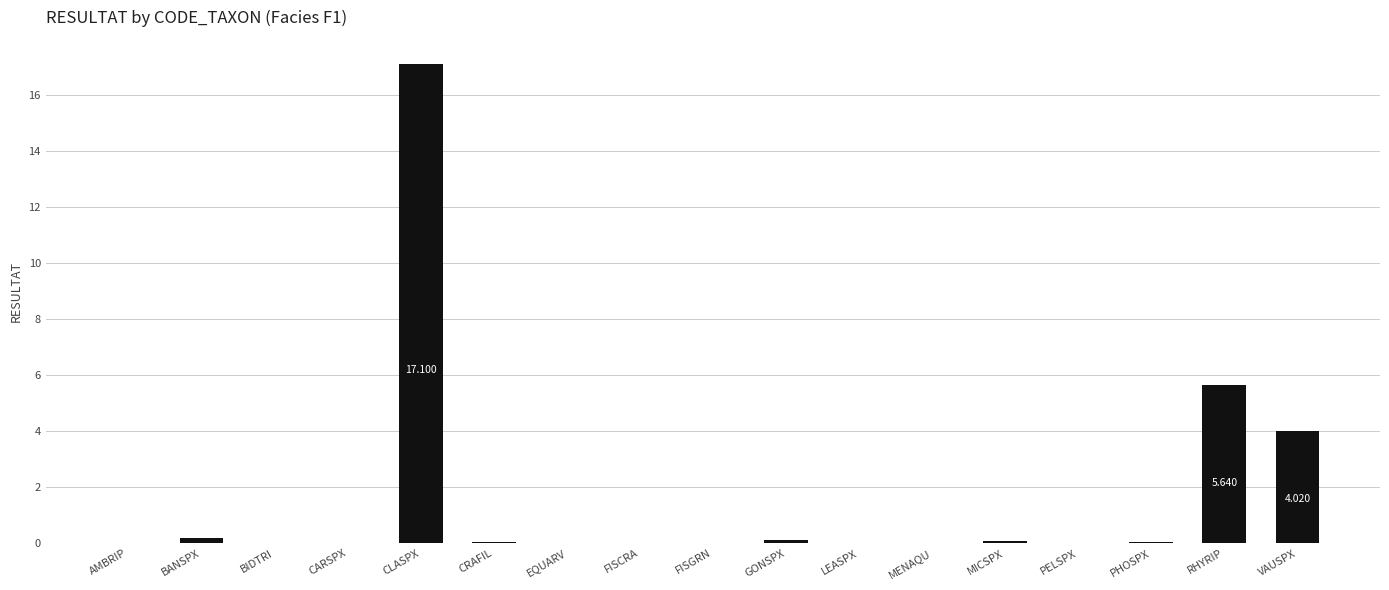

What is the maximum value shown in the chart?

17.1